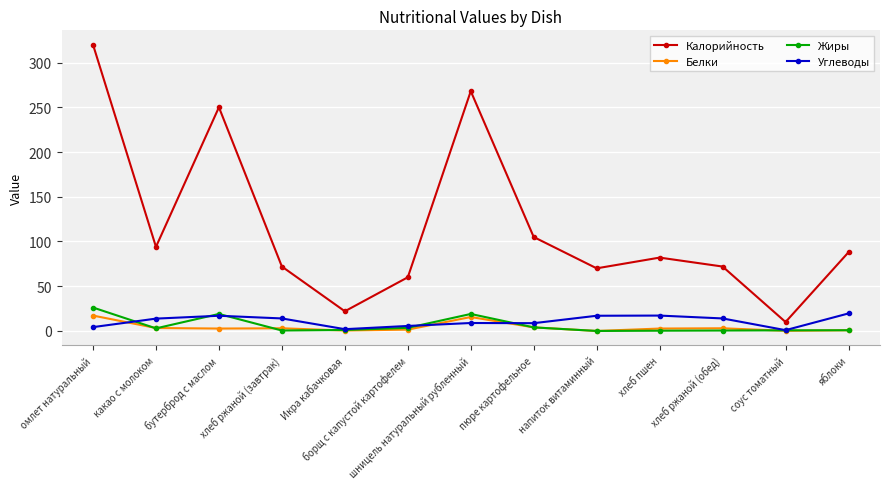

At which category is the sum across all series the highest?

омлет натуральный